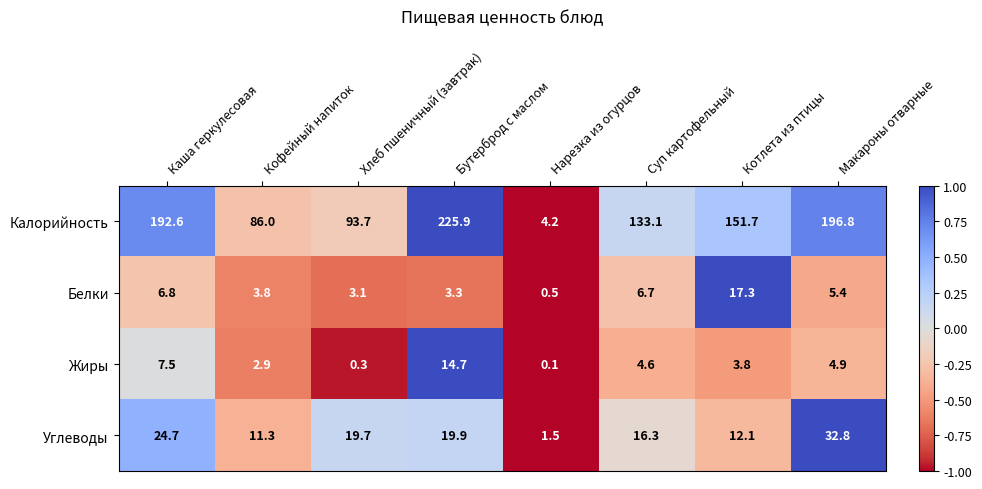

At which label does Калорийность reach its minimum?

Нарезка из огурцов